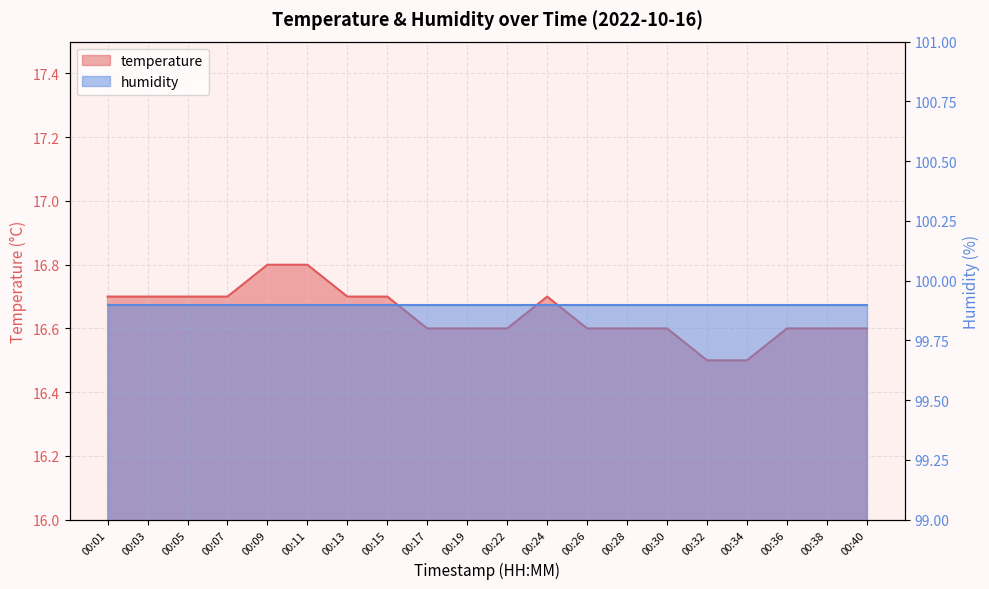

Is it true that the value at 00:40 is 16.6?

True